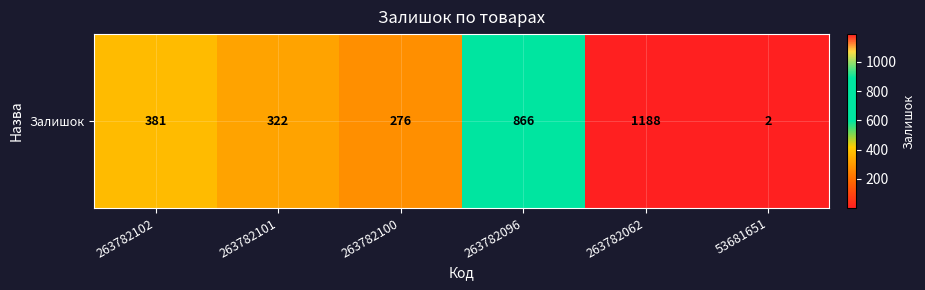

What is the difference between the maximum and minimum values?

1186